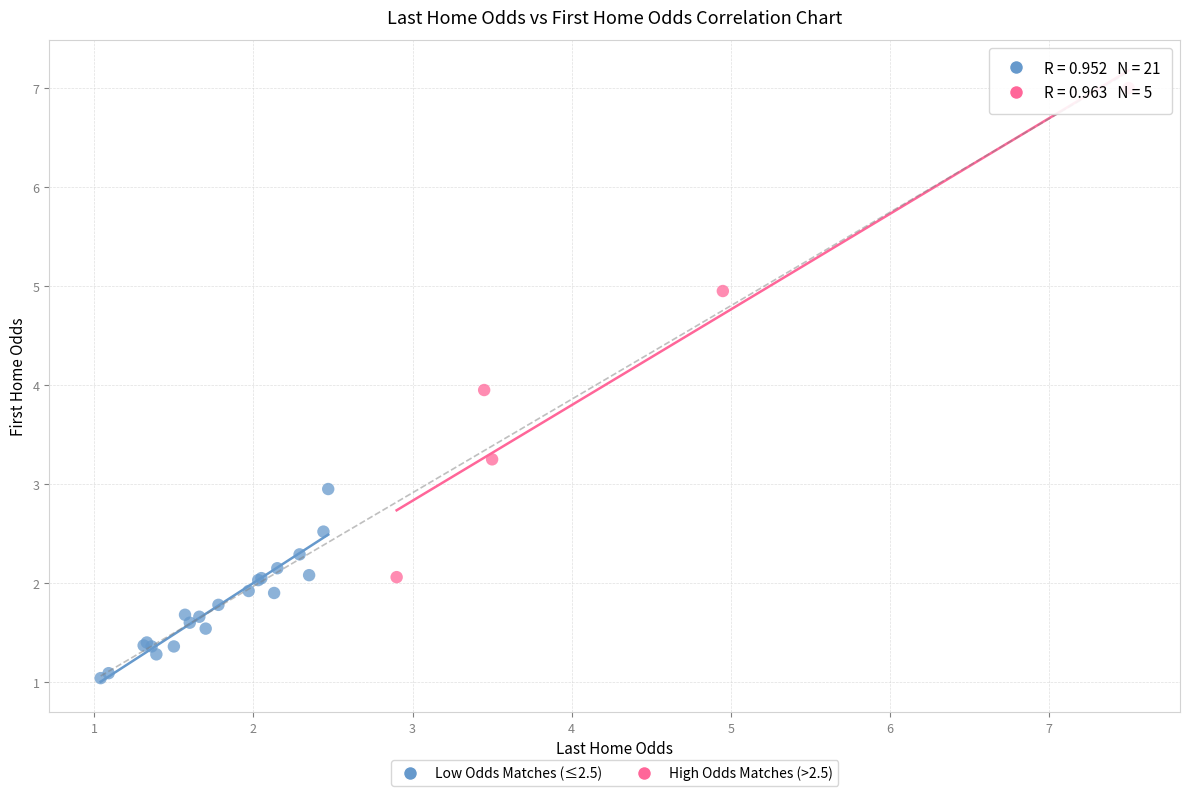

Which series reaches the minimum Y coordinate?

Low Odds Matches (≤2.5)